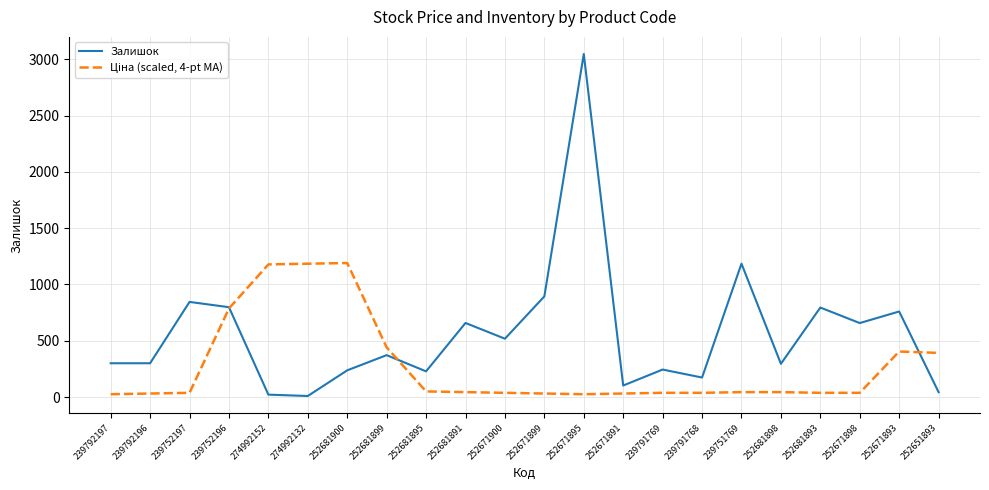

Is it true that Залишок equals 237.0 at 252681900?

True